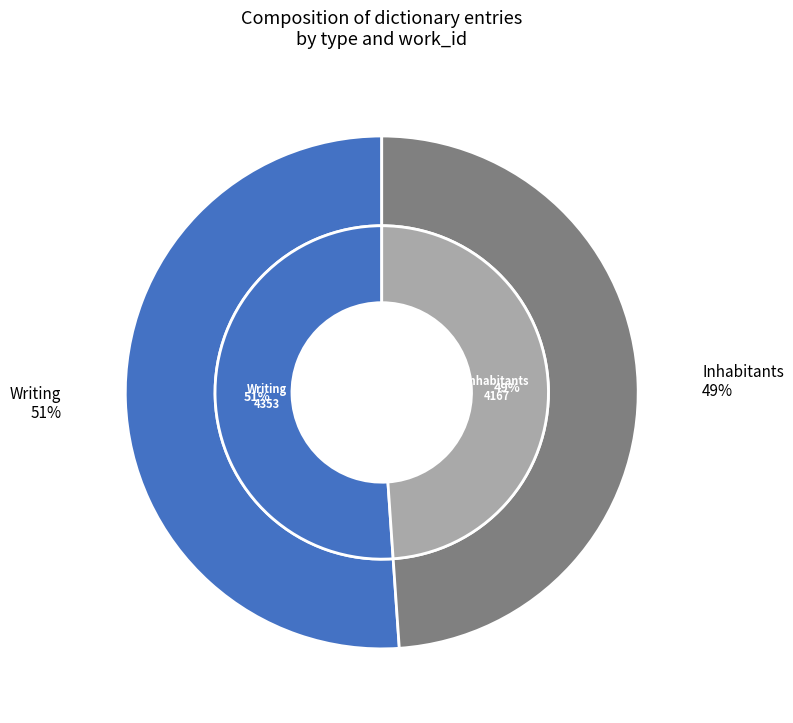

Which slice is the smallest?

Inhabitants